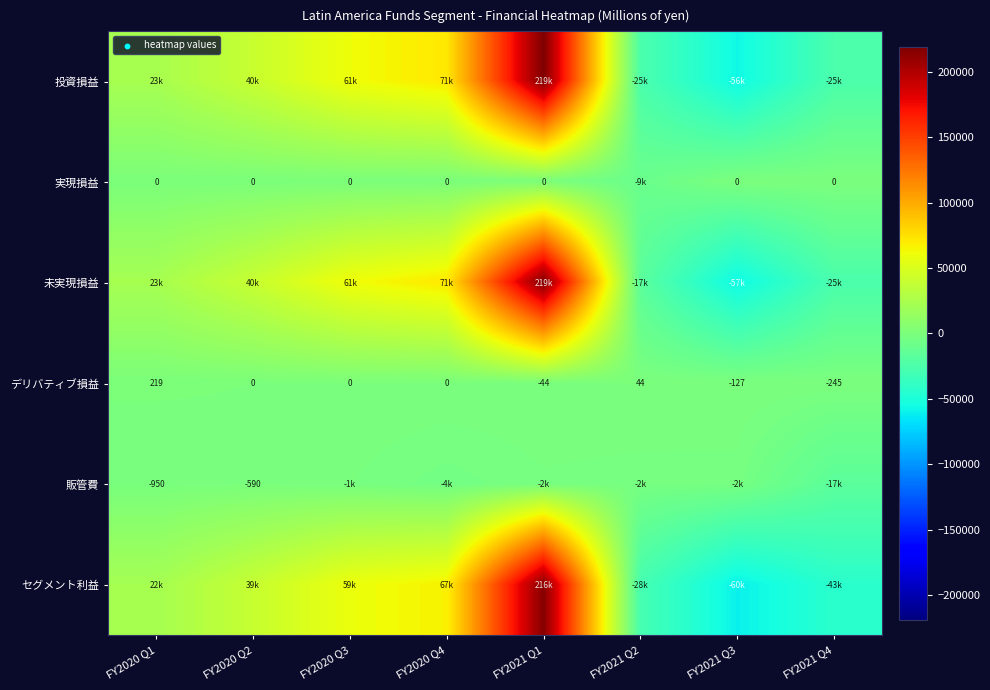

Is the value of デリバティブ損益 at FY2020 Q1 greater than the value of 実現損益 at FY2020 Q2?

Yes